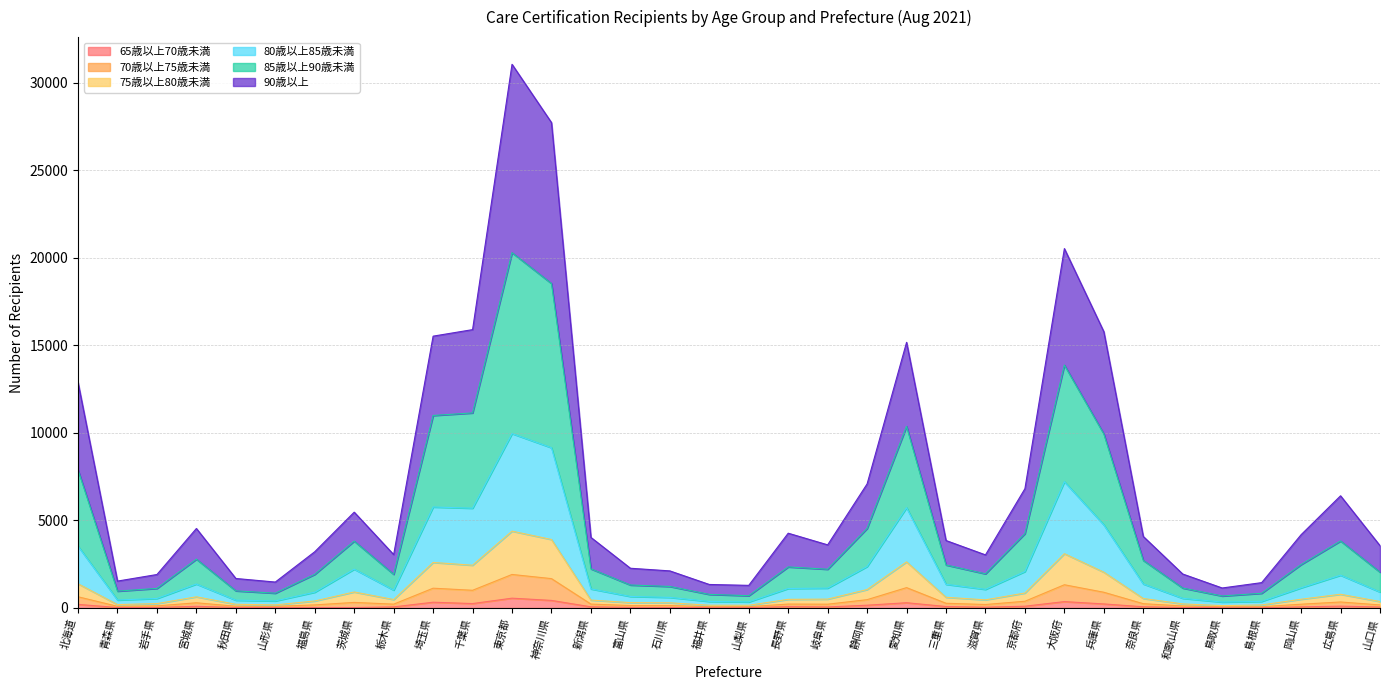

What is the label of the 23rd point from the right?

東京都